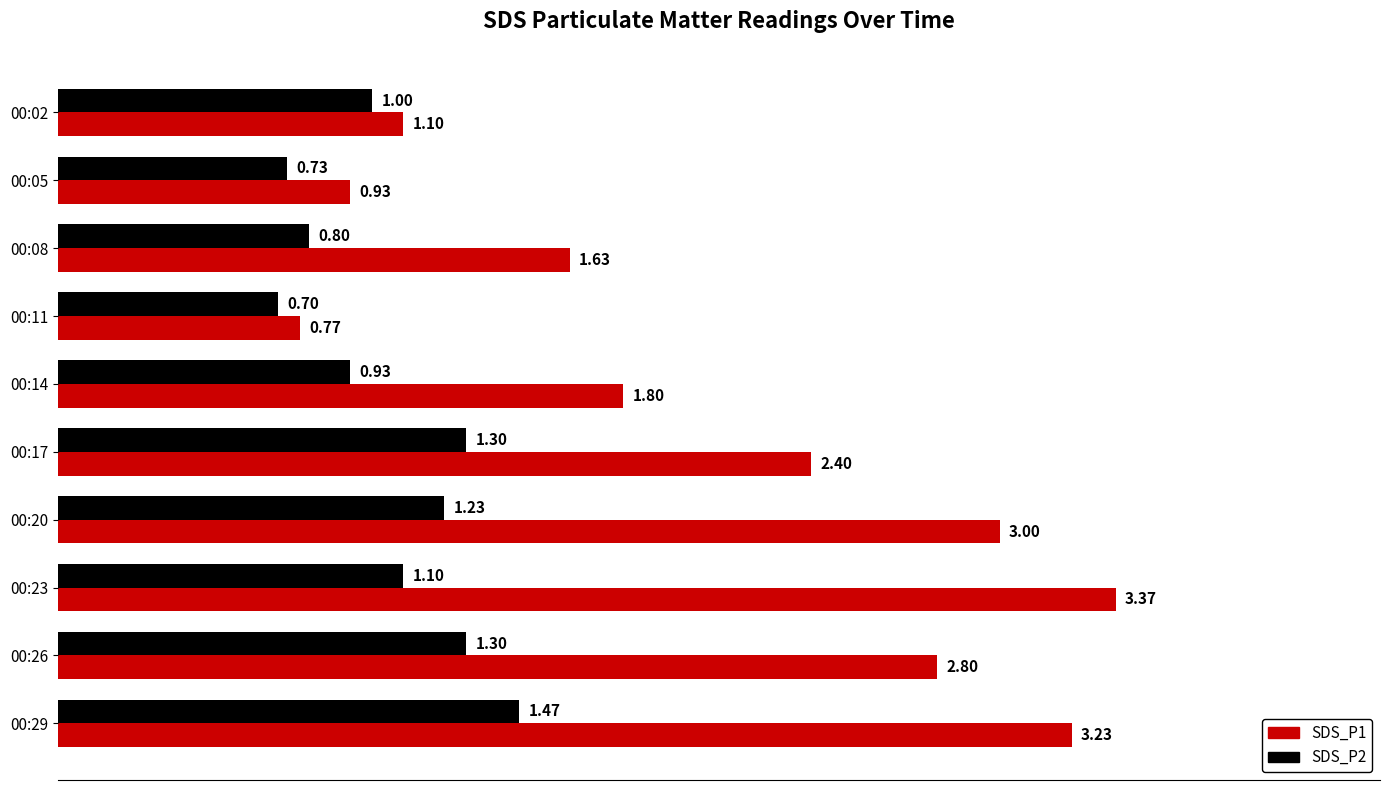

List the series in order of their peak value, lowest first.

SDS_P2, SDS_P1